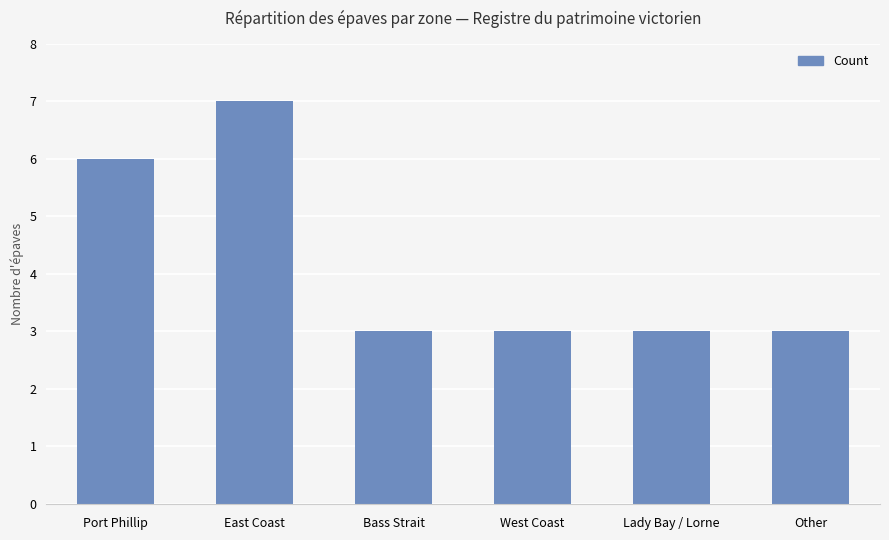

Which has a higher value, East Coast or West Coast?

East Coast